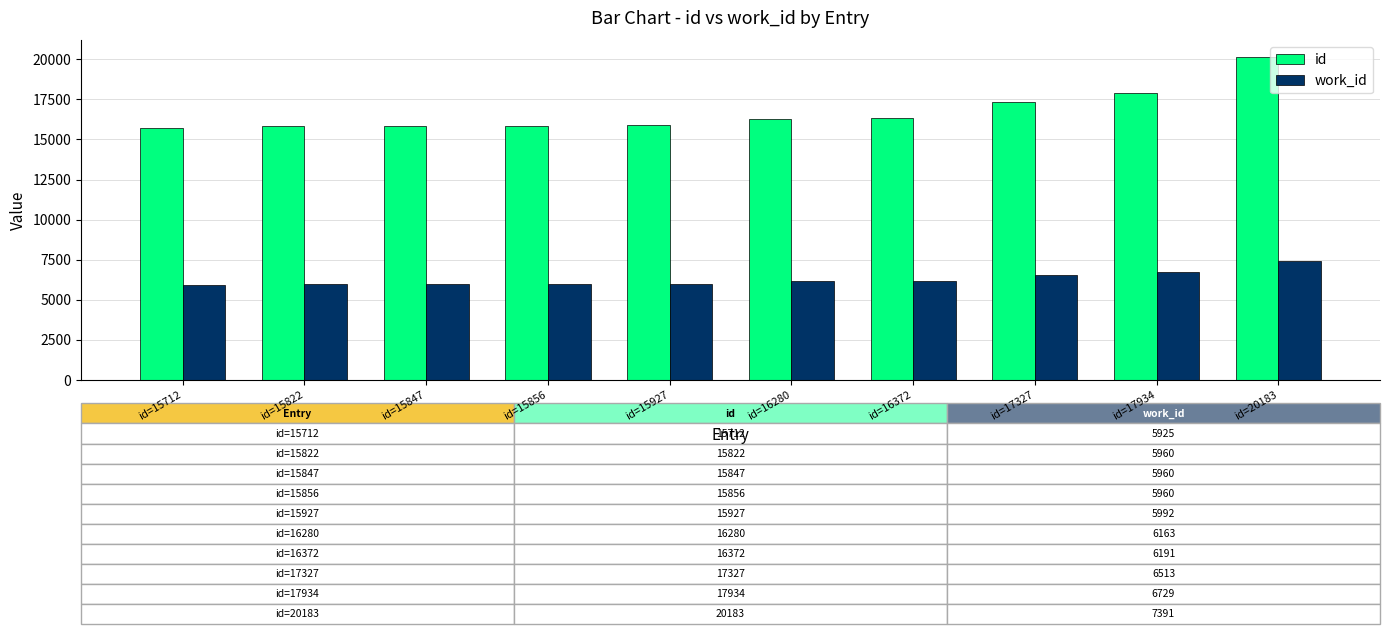

How many series are shown in this chart?

2